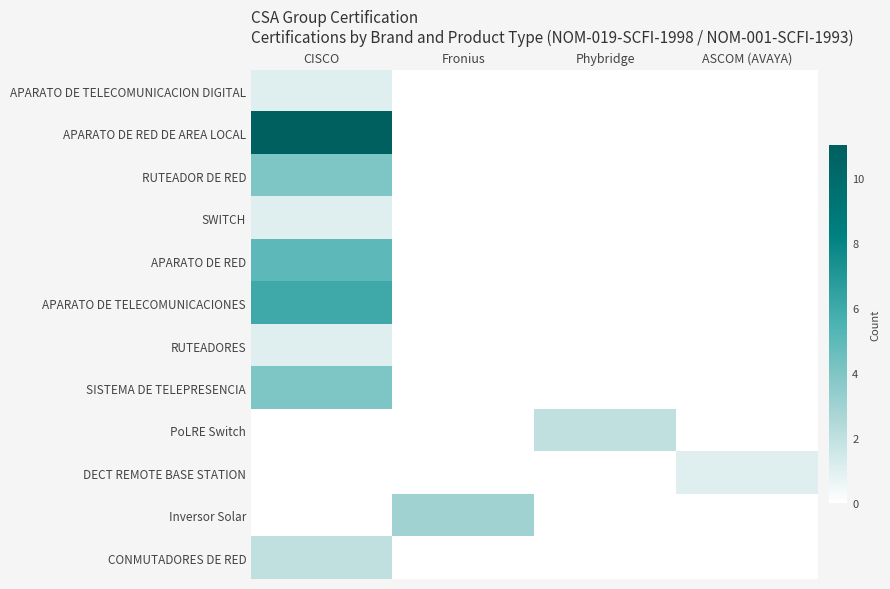

Reading left to right, extract all data points from this chart.

APARATO DE TELECOMUNICACION DIGITAL: CISCO=1	Fronius=0	Phybridge=0	ASCOM (AVAYA)=0
APARATO DE RED DE AREA LOCAL: CISCO=11	Fronius=0	Phybridge=0	ASCOM (AVAYA)=0
RUTEADOR DE RED: CISCO=4	Fronius=0	Phybridge=0	ASCOM (AVAYA)=0
SWITCH: CISCO=1	Fronius=0	Phybridge=0	ASCOM (AVAYA)=0
APARATO DE RED: CISCO=5	Fronius=0	Phybridge=0	ASCOM (AVAYA)=0
APARATO DE TELECOMUNICACIONES: CISCO=6	Fronius=0	Phybridge=0	ASCOM (AVAYA)=0
RUTEADORES: CISCO=1	Fronius=0	Phybridge=0	ASCOM (AVAYA)=0
SISTEMA DE TELEPRESENCIA: CISCO=4	Fronius=0	Phybridge=0	ASCOM (AVAYA)=0
PoLRE Switch: CISCO=0	Fronius=0	Phybridge=2	ASCOM (AVAYA)=0
DECT REMOTE BASE STATION: CISCO=0	Fronius=0	Phybridge=0	ASCOM (AVAYA)=1
Inversor Solar: CISCO=0	Fronius=3	Phybridge=0	ASCOM (AVAYA)=0
CONMUTADORES DE RED: CISCO=2	Fronius=0	Phybridge=0	ASCOM (AVAYA)=0